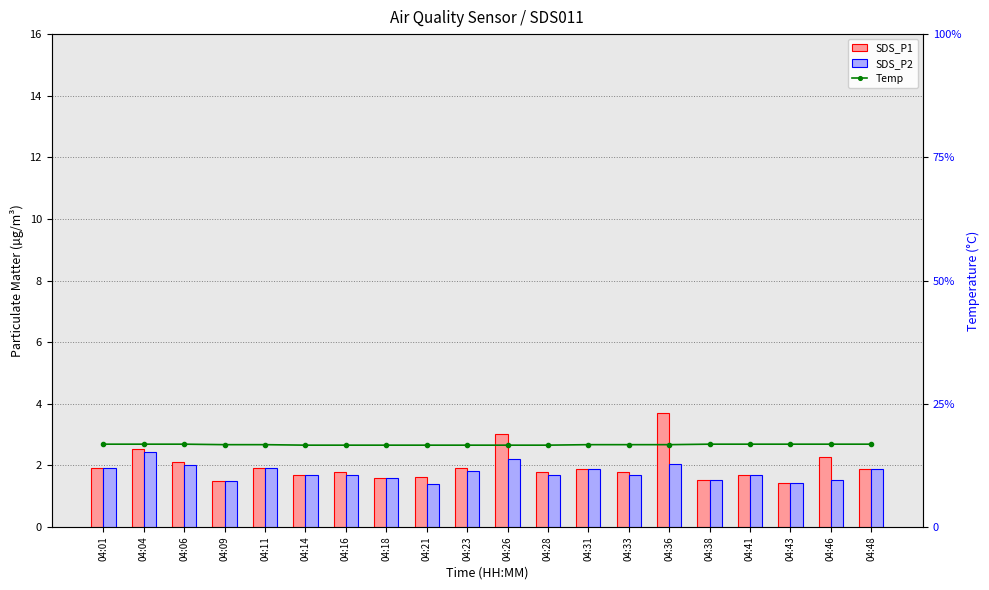

Count the number of categories in the chart.

20